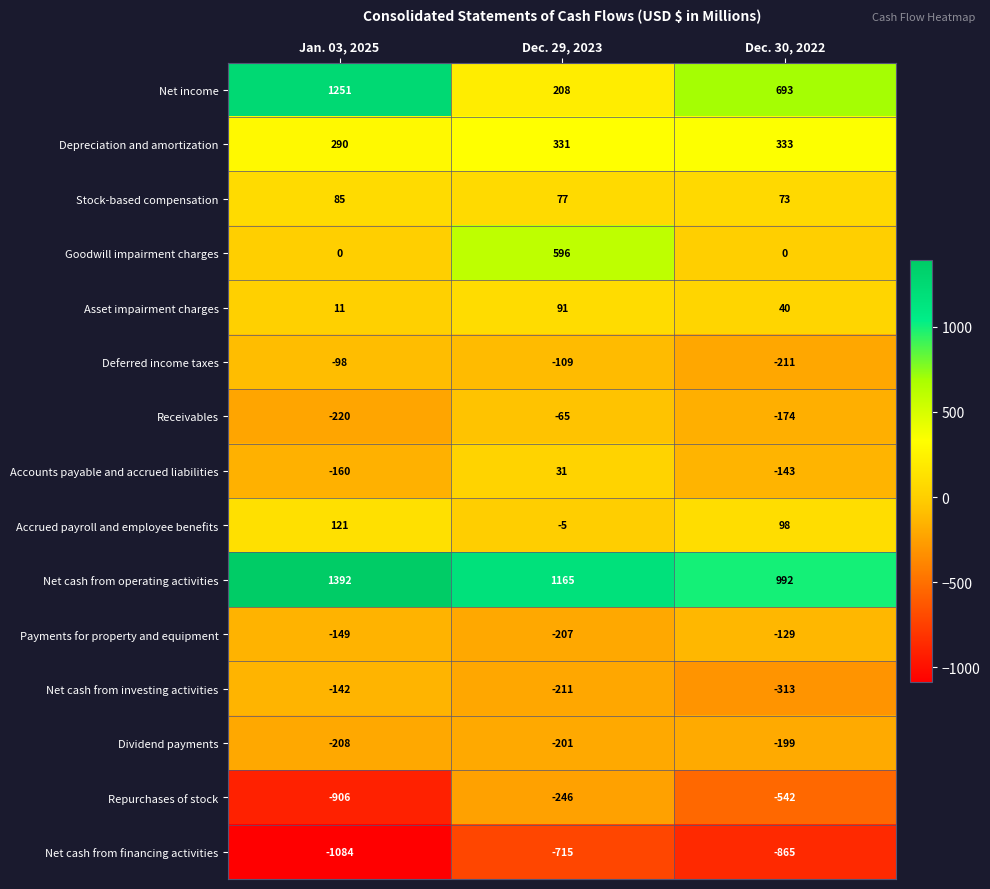

True or false: Net cash from financing activities has a value of -1607 at Jan. 03, 2025.

False